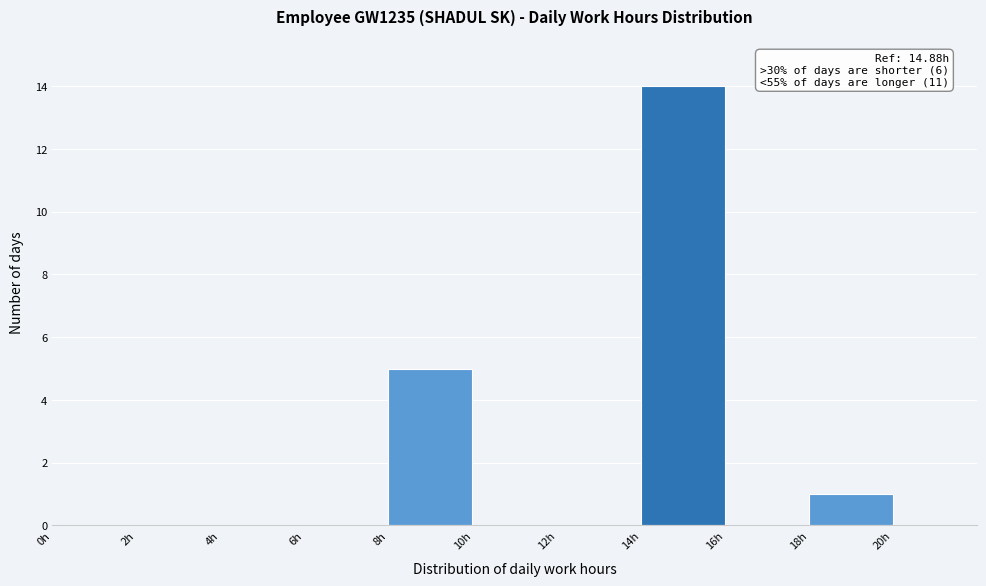

Which range on the x-axis has the tallest bar?

14 to 16